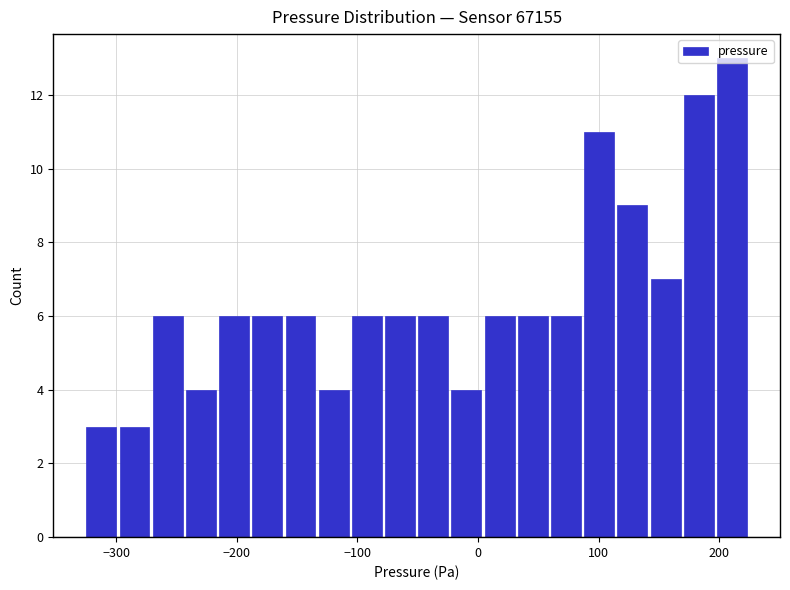

Read against the x-axis, roughly where is the centre of the tallest bar?

210